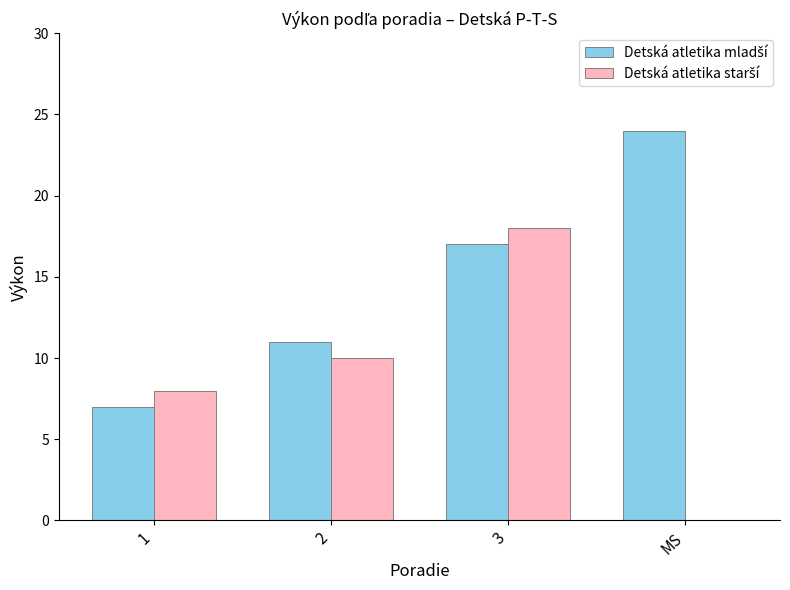

What is the total value across all series at 2?

21